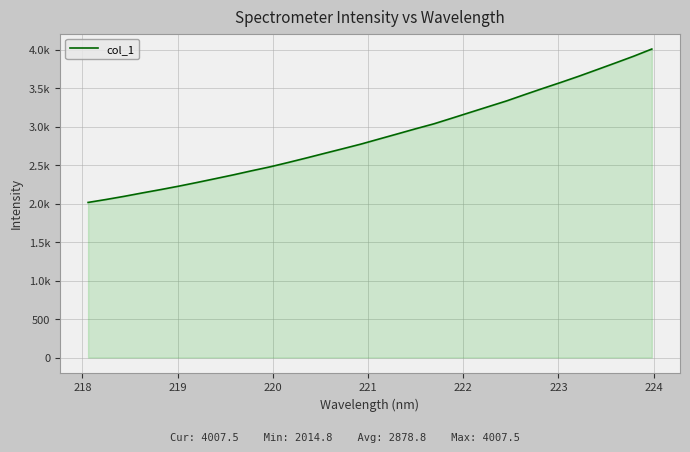

Does the chart display data point markers on the line(s)?

No